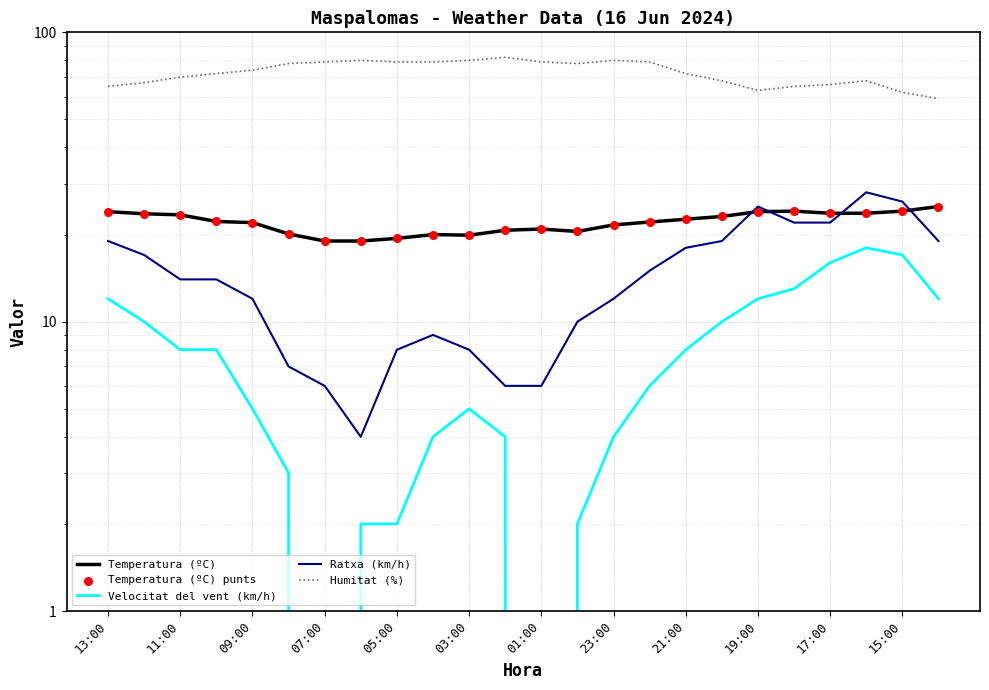

Is the value of Temperatura (ºC) at 09:00 greater than the value of Ratxa (km/h) at 09:00?

Yes